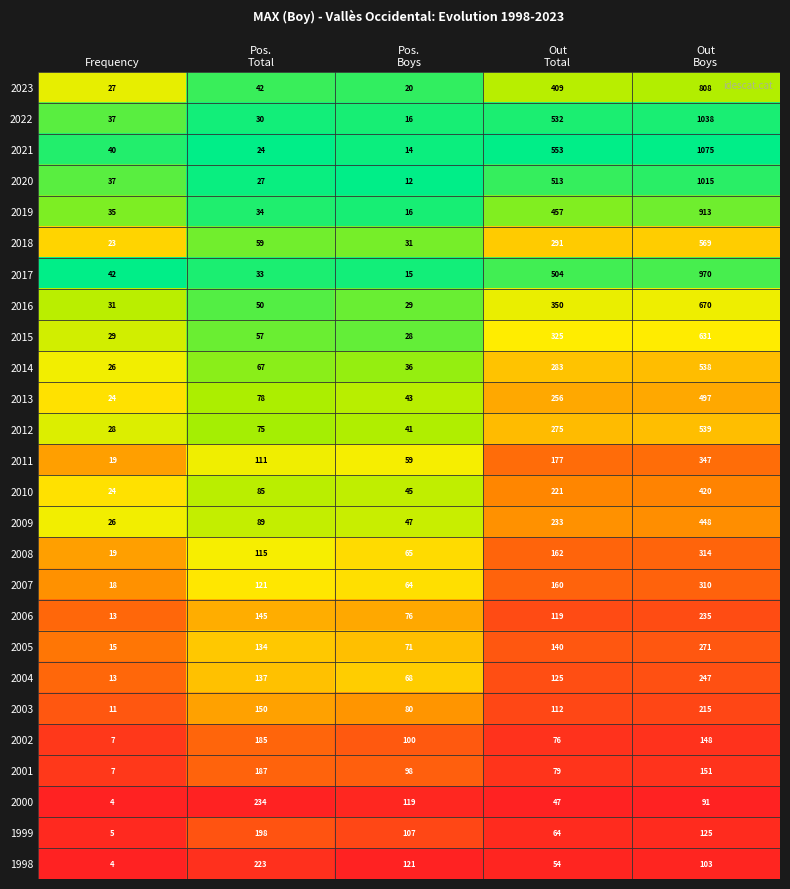

List the series in order of their peak value, highest first.

2021, 2022, 2020, 2017, 2019, 2023, 2016, 2015, 2018, 2012, 2014, 2013, 2009, 2010, 2011, 2008, 2007, 2005, 2004, 2006, 2000, 1998, 2003, 1999, 2001, 2002